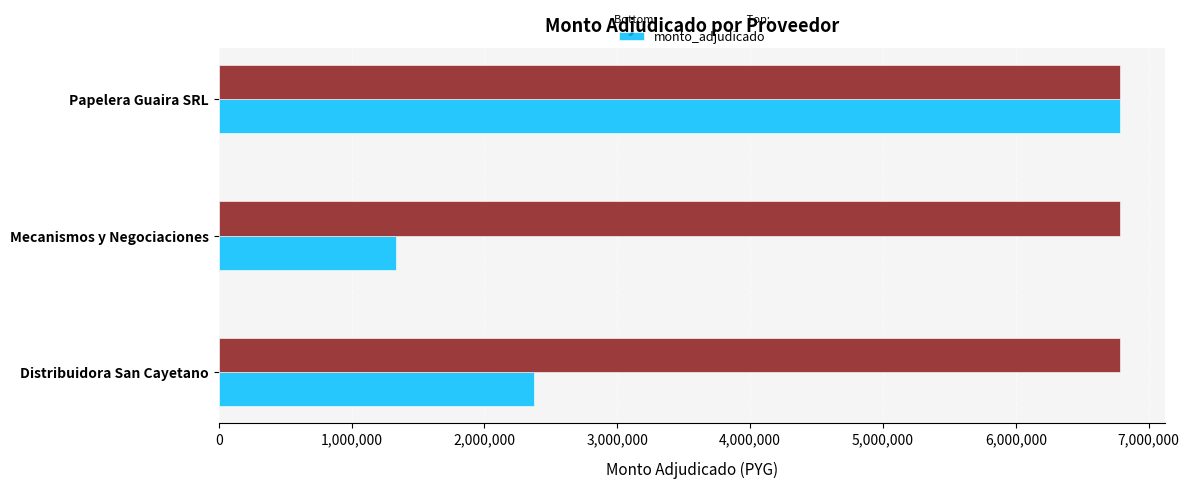

How many bars are there in total?

3